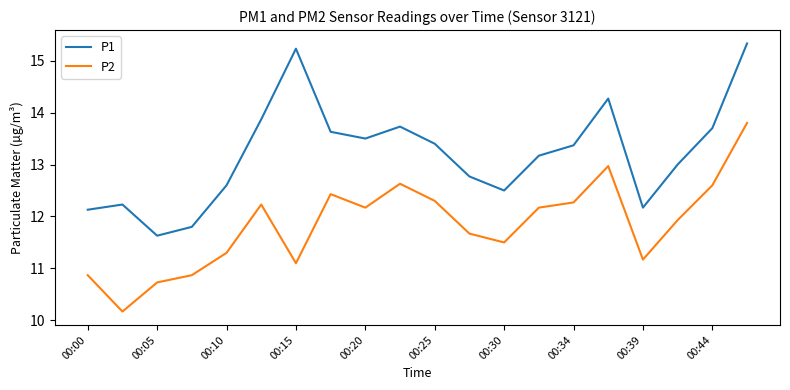

Which series has the largest total across all categories?

P1